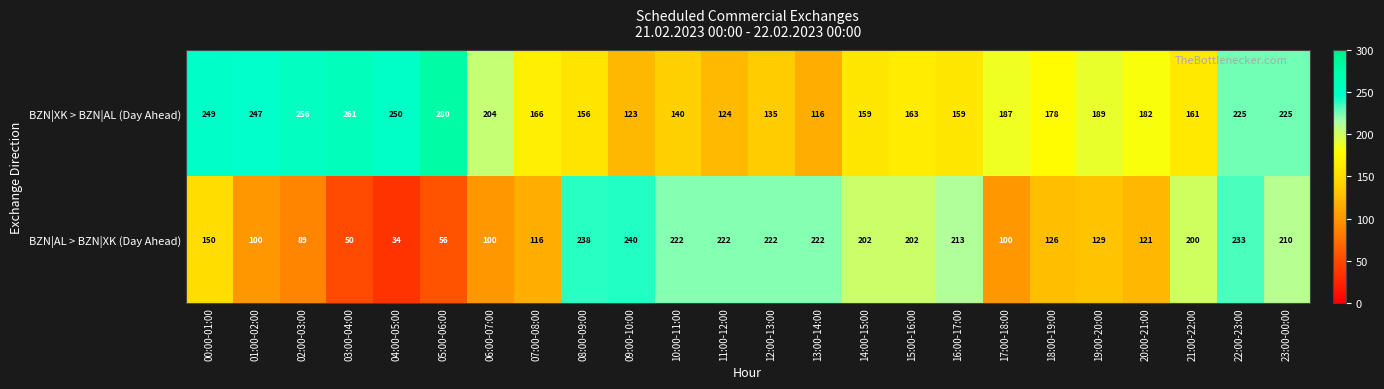

What is the minimum value for BZN|AL > BZN|XK (Day Ahead)?

34